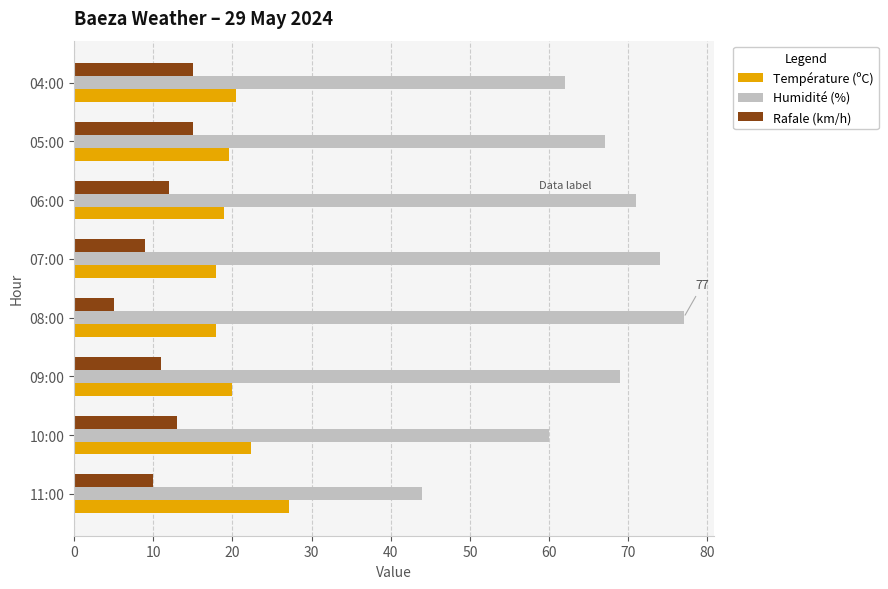

What is the difference between the maximum and second lowest values in the Humidité (%) series?

17.0